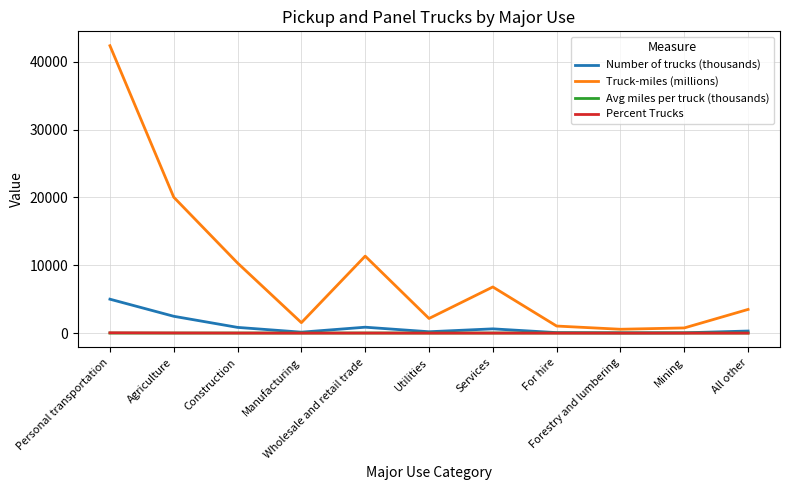

Which series has the largest range (max minus min)?

Truck-miles (millions)